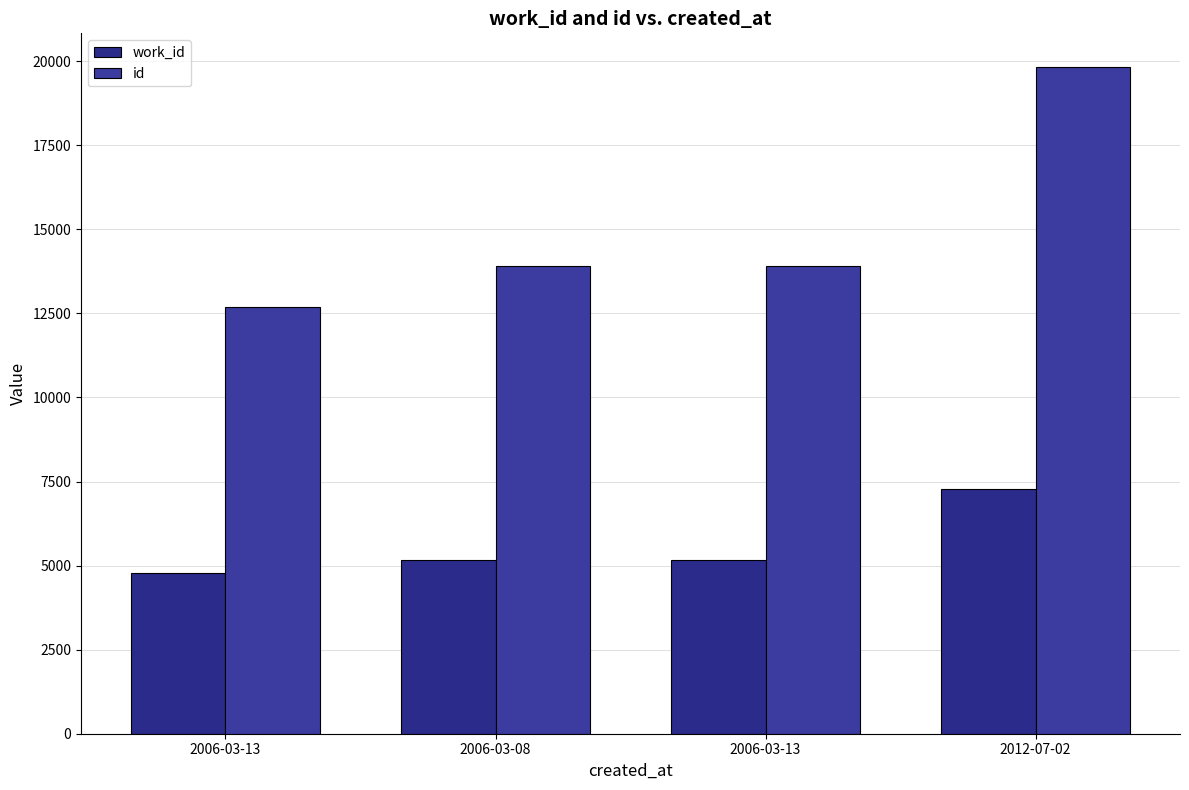

Is the value of work_id at 2006-03-08 greater than the value of id at 2012-07-02?

No